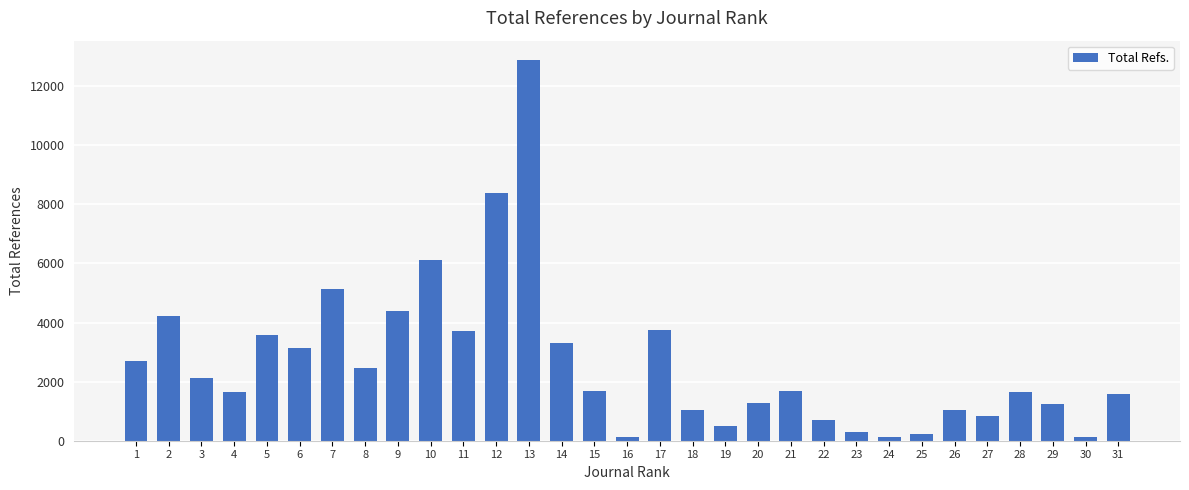

Is it true that the value at 21 is 1046?

False